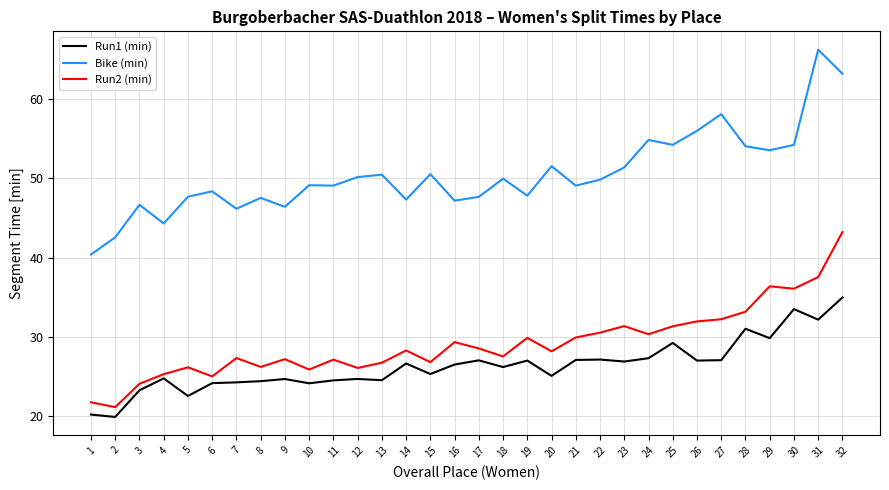

At which category is the sum across all series the highest?

32